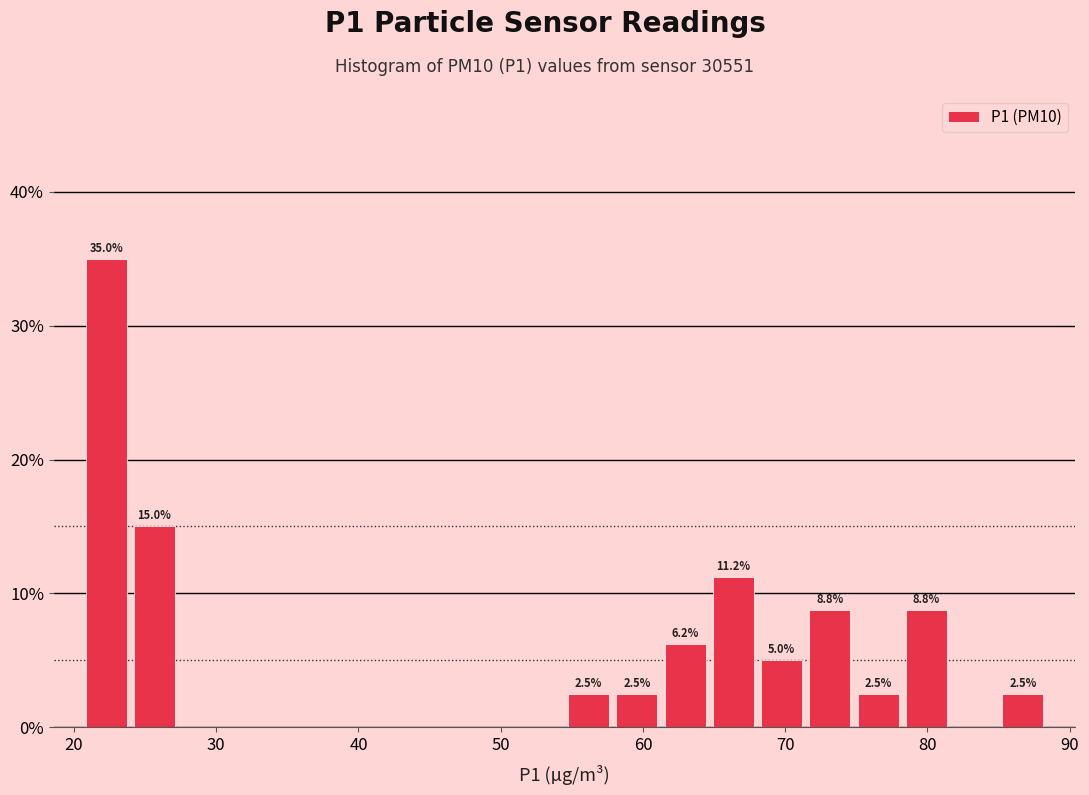

Around what value on the x-axis is the tallest bar? Give the approximate position of its centre, as read against the axis.

22